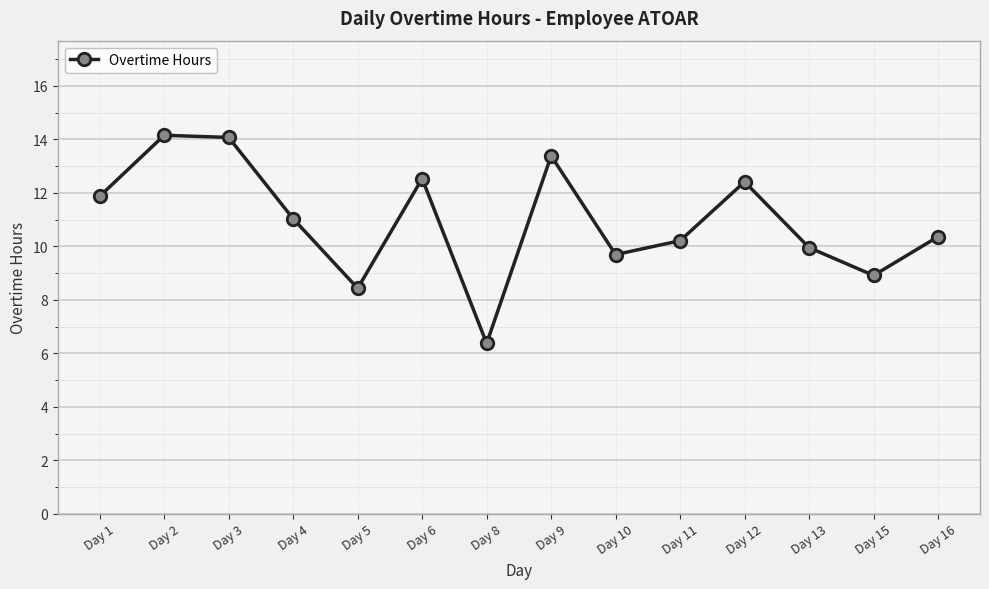

What is the approximate value at Day 3?

14.1